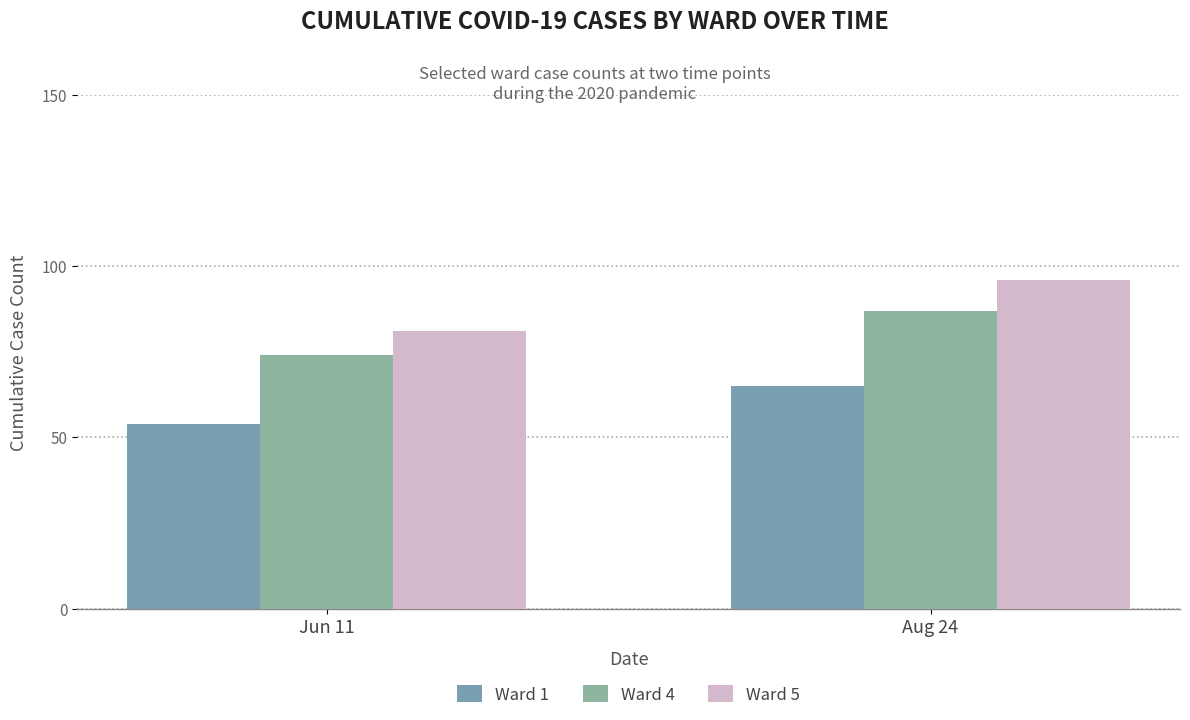

What position from the left is Aug 24?

2